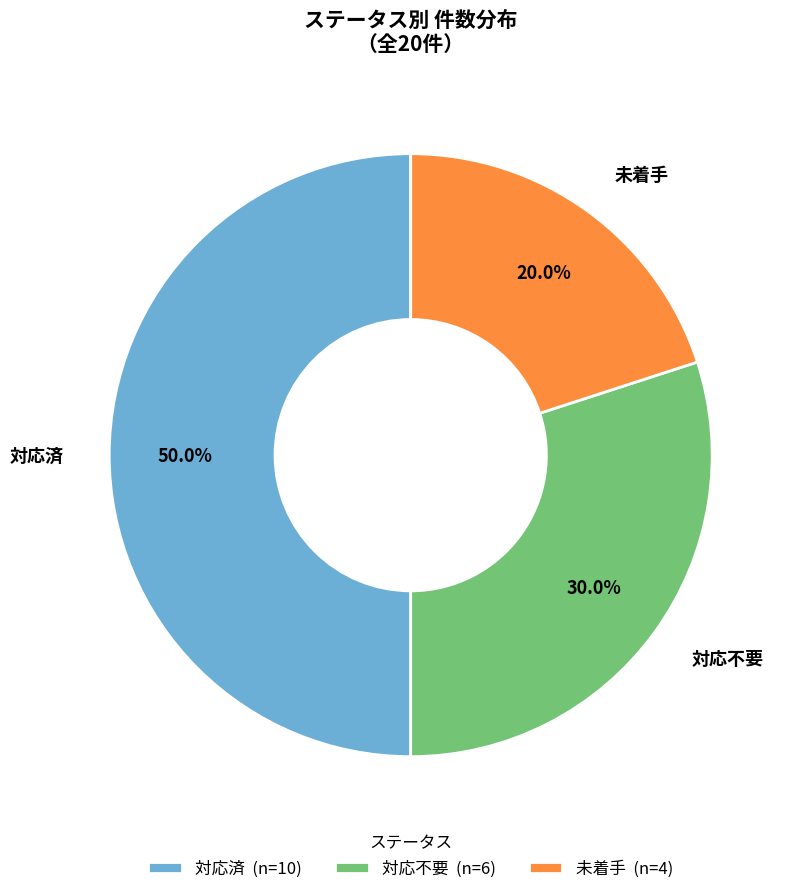

Which slice is the largest?

対応済 (n=10)